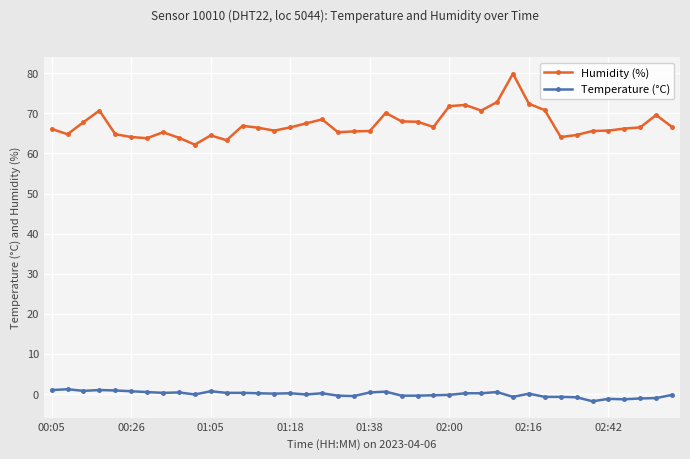

How many lines are shown in the chart?

2